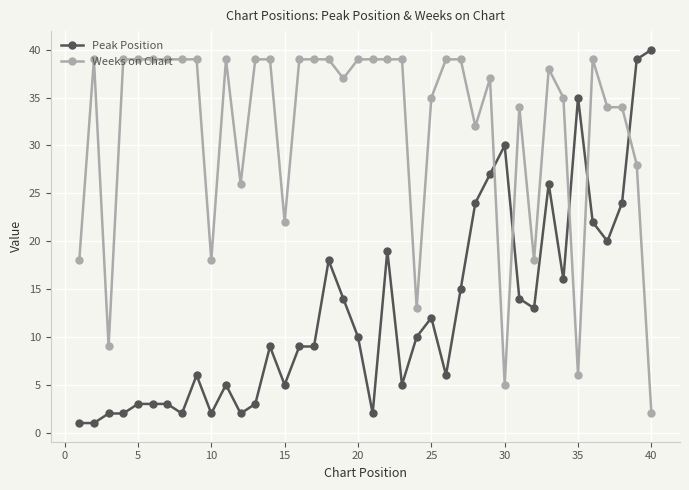

Which series has the largest total across all categories?

Weeks on Chart